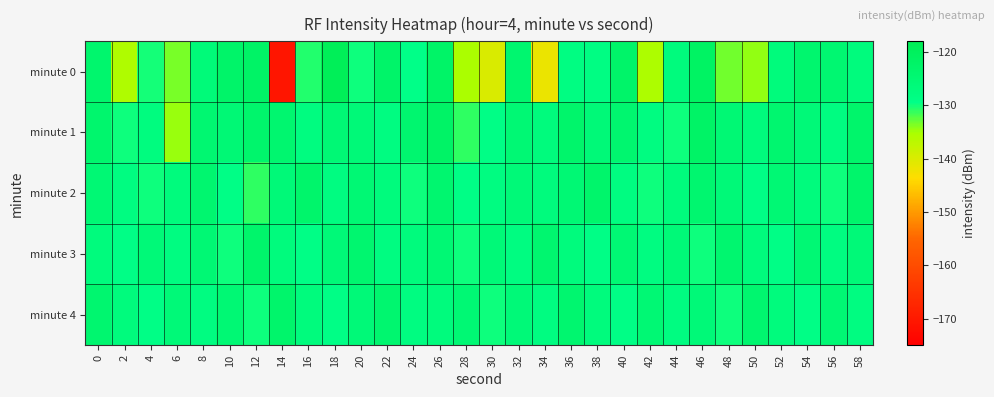

Reading left to right, what are all the values shown in this chart?

minute 0: 0=-123.4	2=-135.7	4=-130.2	6=-133.4	8=-126.2	10=-122.5	12=-121.9	14=-170.7	16=-130.6	18=-118.7	20=-129.8	22=-122.6	24=-129.4	26=-122.1	28=-135.1	30=-139.9	32=-123.8	34=-141.7	36=-128.1	38=-128.4	40=-122.7	42=-135.4	44=-127.0	46=-121.5	48=-133.2	50=-134.3	52=-126.8	54=-123.6	56=-124.5	58=-127.1
minute 1: 0=-123.5	2=-129.9	4=-127.5	6=-134.6	8=-124.5	10=-125.2	12=-123.3	14=-123.9	16=-127.8	18=-125.2	20=-126.0	22=-128.0	24=-124.0	26=-122.0	28=-131.0	30=-129.0	32=-125.0	34=-127.0	36=-123.0	38=-126.0	40=-124.0	42=-128.0	44=-130.0	46=-122.0	48=-125.0	50=-127.0	52=-124.0	54=-126.0	56=-128.0	58=-123.0
minute 2: 0=-125.0	2=-128.0	4=-130.0	6=-127.0	8=-124.0	10=-129.0	12=-131.0	14=-126.0	16=-123.0	18=-128.0	20=-125.0	22=-127.0	24=-130.0	26=-124.0	28=-129.0	30=-128.0	32=-126.0	34=-127.0	36=-125.0	38=-123.0	40=-128.0	42=-130.0	44=-127.0	46=-124.0	48=-126.0	50=-129.0	52=-125.0	54=-127.0	56=-130.0	58=-123.0
minute 3: 0=-127.0	2=-129.0	4=-126.0	6=-128.0	8=-125.0	10=-130.0	12=-123.0	14=-127.0	16=-129.0	18=-126.0	20=-124.0	22=-128.0	24=-127.0	26=-125.0	28=-130.0	30=-126.0	32=-128.0	34=-124.0	36=-127.0	38=-129.0	40=-125.0	42=-128.0	44=-126.0	46=-130.0	48=-124.0	50=-127.0	52=-129.0	54=-125.0	56=-128.0	58=-126.0
minute 4: 0=-124.0	2=-127.0	4=-129.0	6=-126.0	8=-128.0	10=-125.0	12=-130.0	14=-123.0	16=-127.0	18=-129.0	20=-126.0	22=-124.0	24=-128.0	26=-127.0	28=-125.0	30=-130.0	32=-126.0	34=-128.0	36=-124.0	38=-127.0	40=-129.0	42=-125.0	44=-128.0	46=-126.0	48=-130.0	50=-124.0	52=-127.0	54=-129.0	56=-125.0	58=-128.0